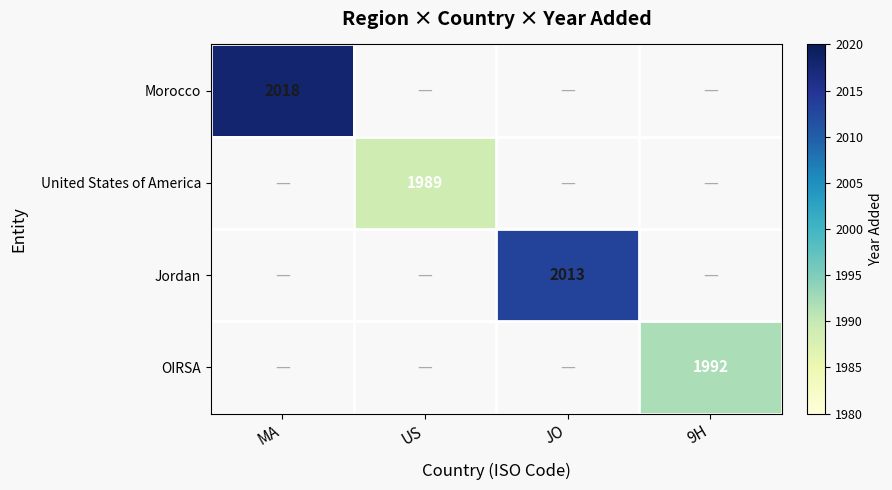

Is the value of Jordan at JO greater than the value of United States of America at US?

Yes